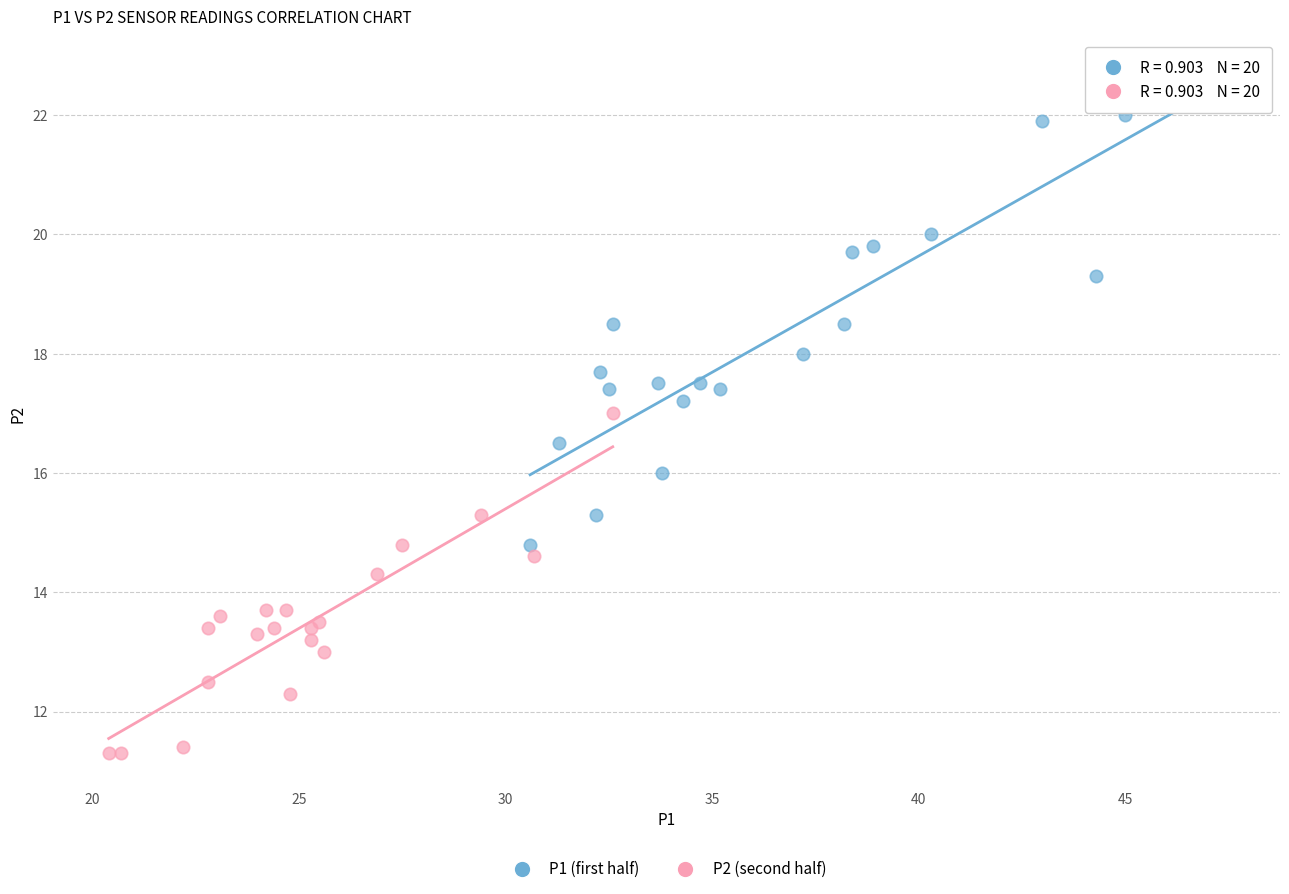

Which series contains the lowest Y value?

P2 (second half)